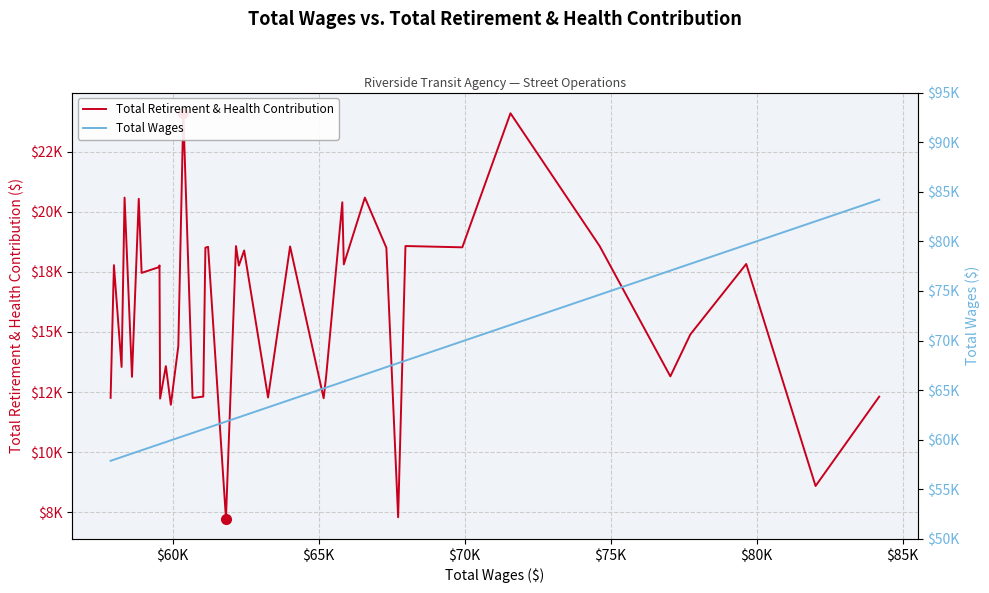

What is the average value of the Total Wages series?

64905